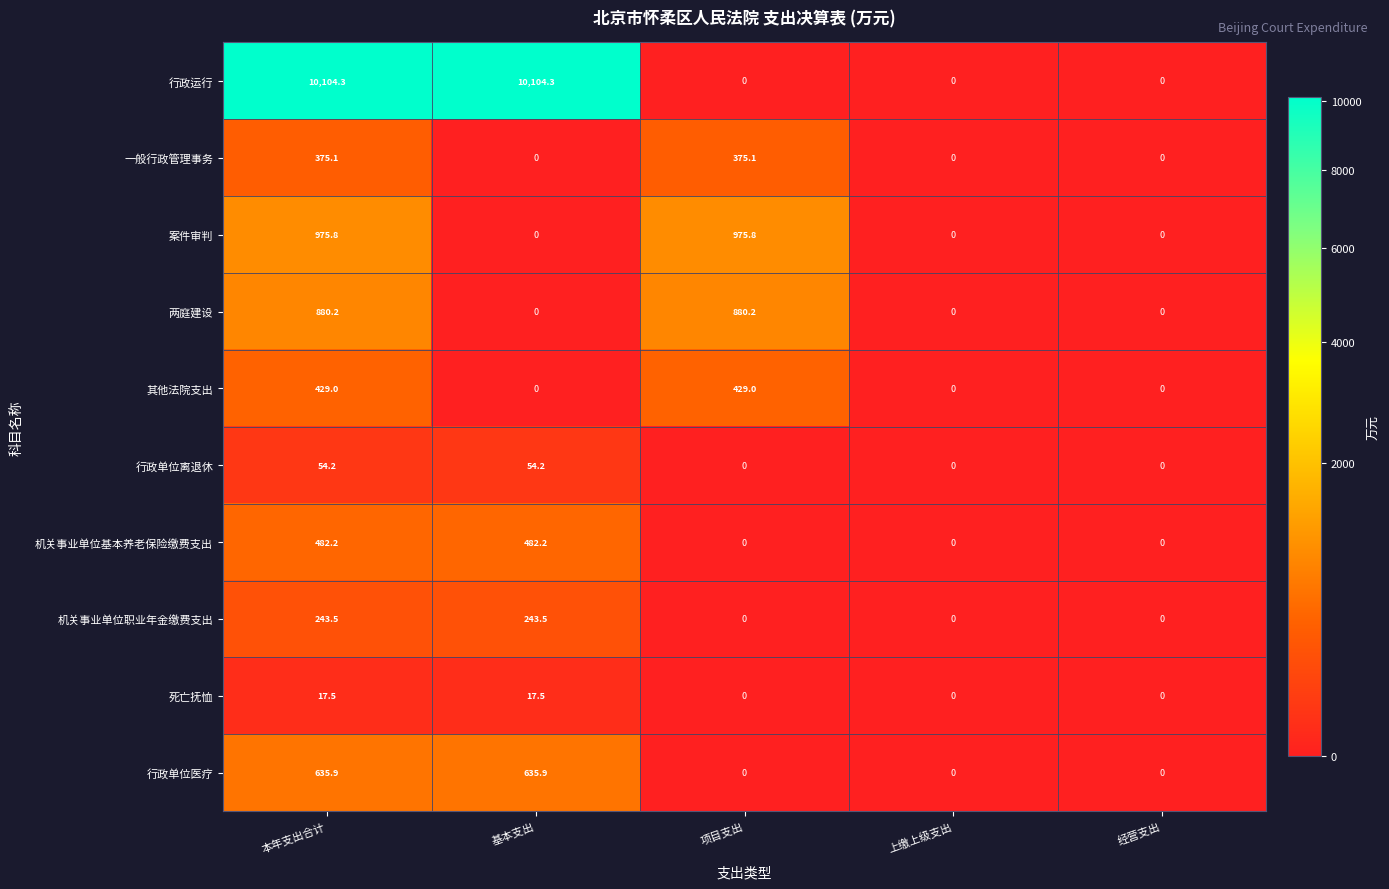

How many series are shown in this chart?

10